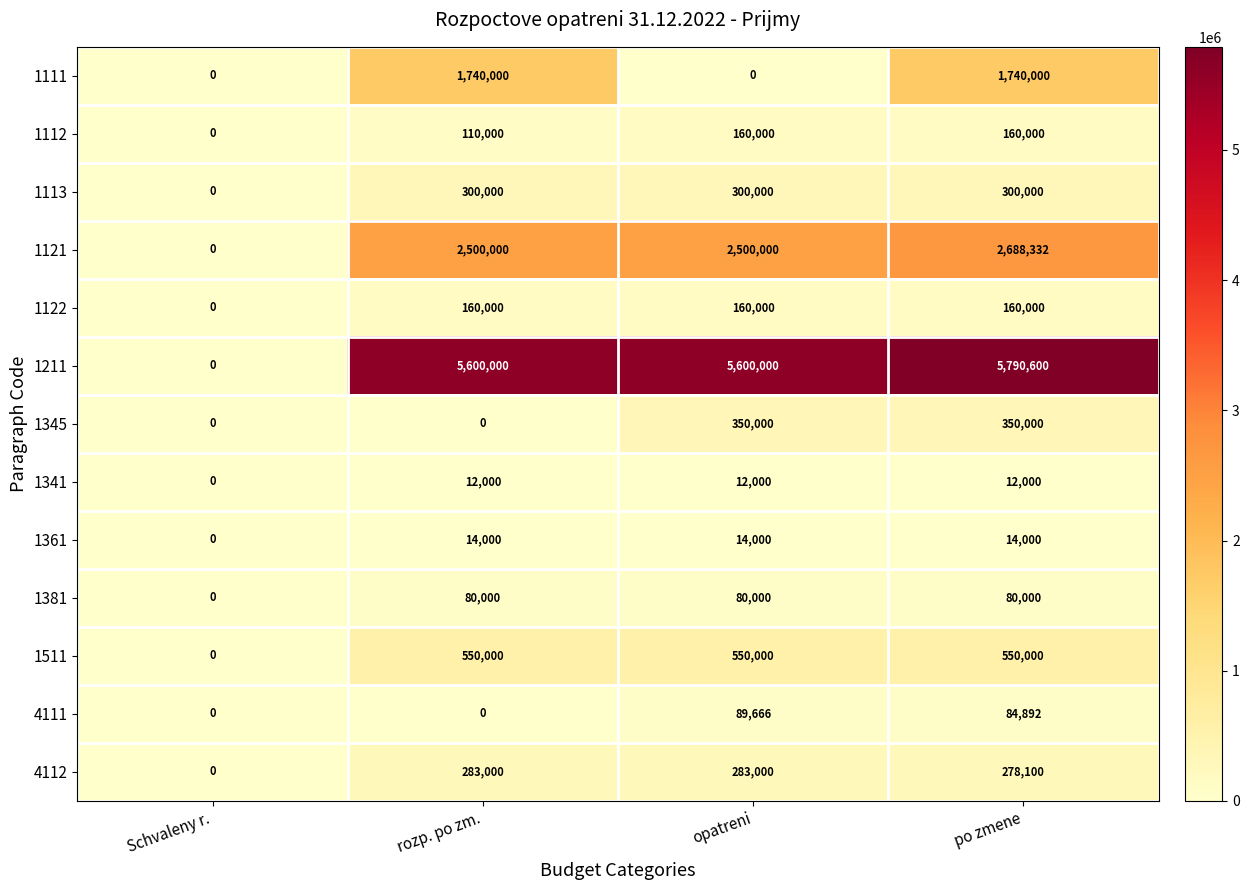

Where is 1112 nearest to the value 80000?

rozp. po zm.